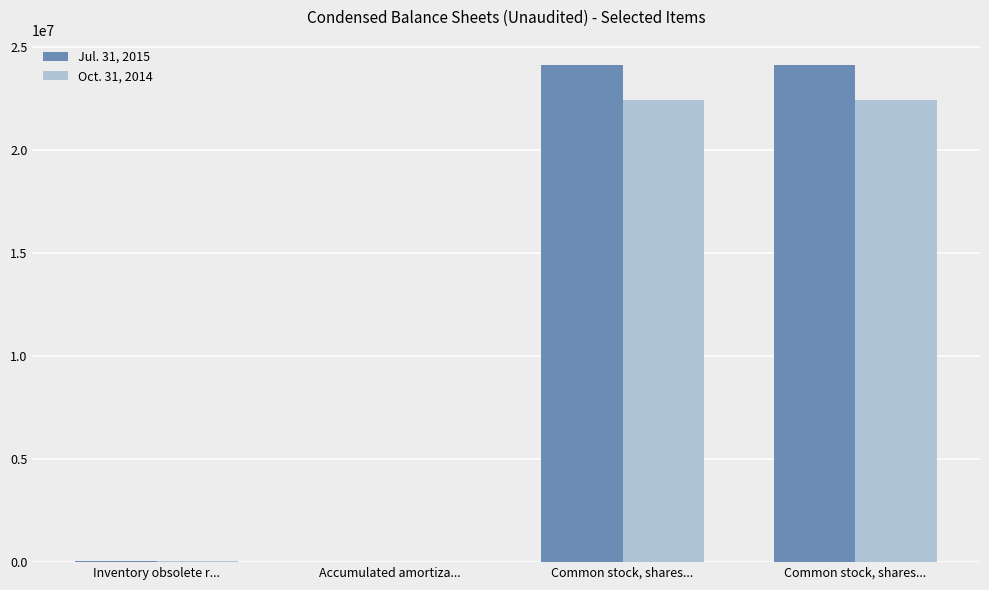

What is the label of the 2nd bar from the right?

Common stock, shares...